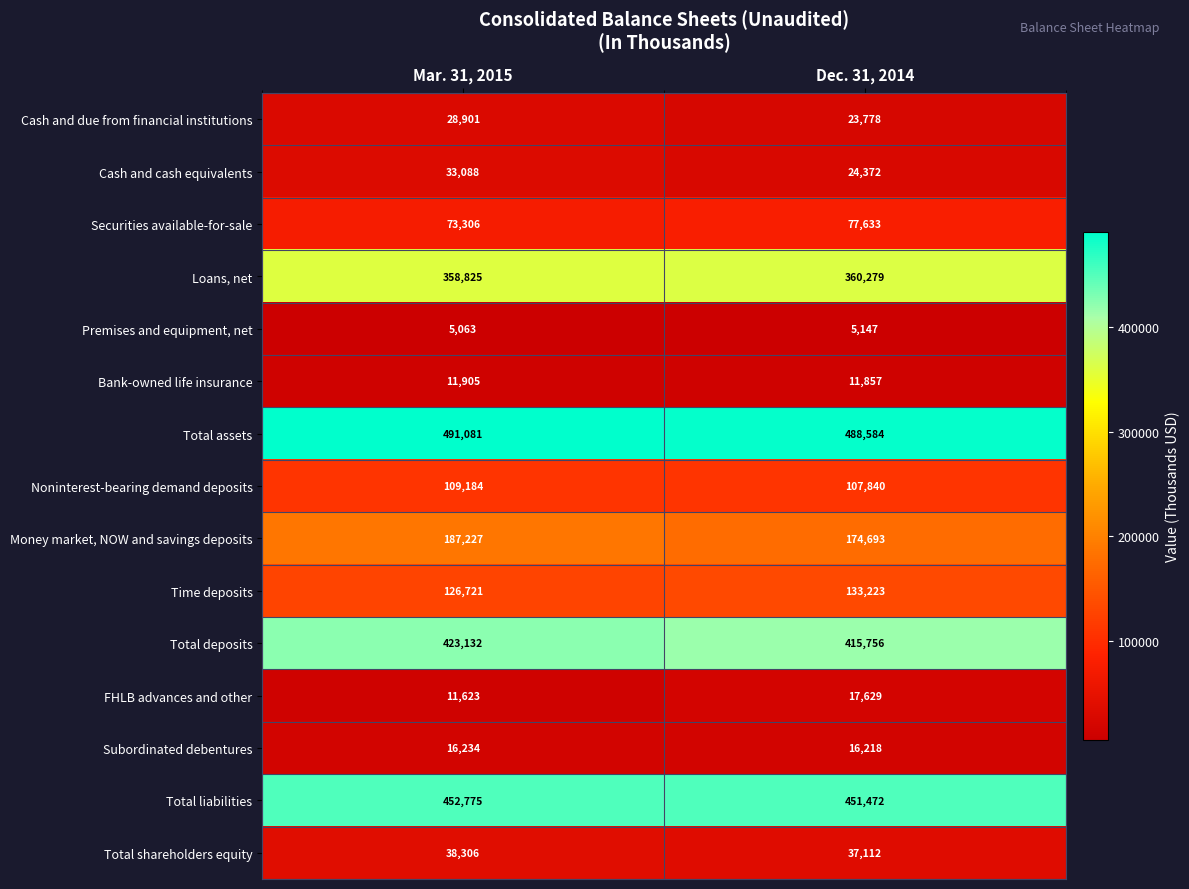

Between Mar. 31, 2015 and Dec. 31, 2014, which series saw the biggest shift?

Money market, NOW and savings deposits